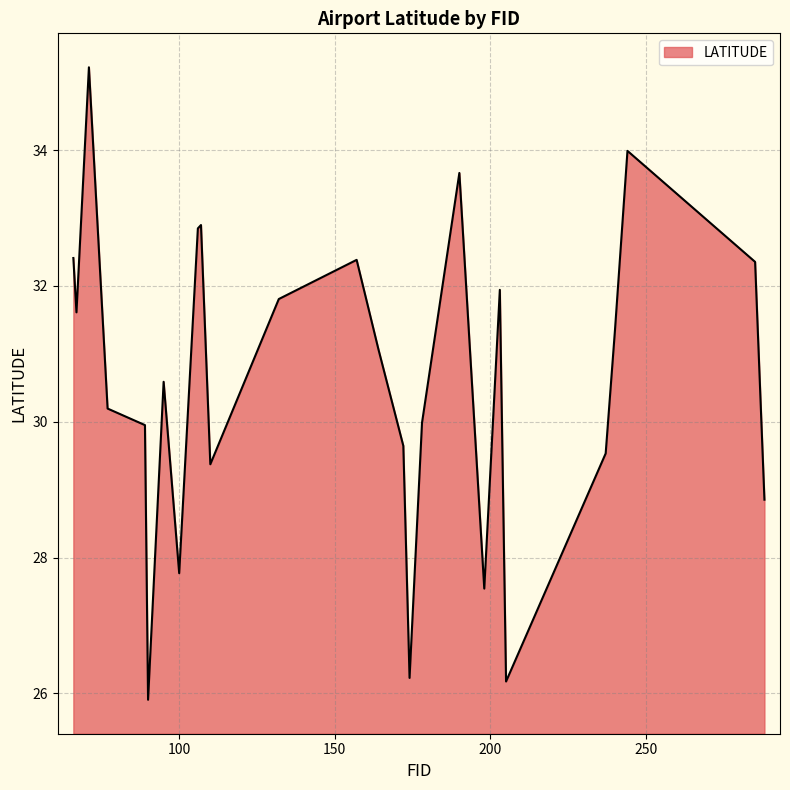

What is the smallest value displayed?

25.9